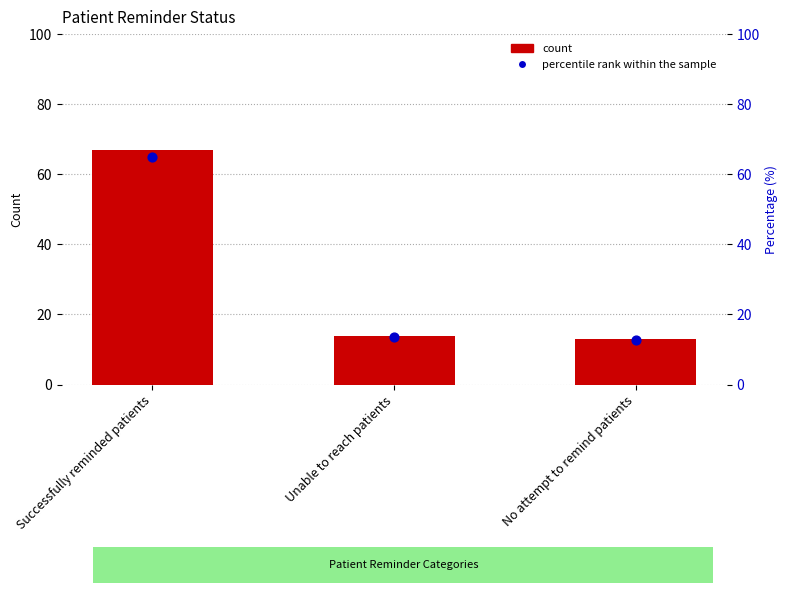

Which series reaches the minimum Y coordinate?

percentile rank within the sample